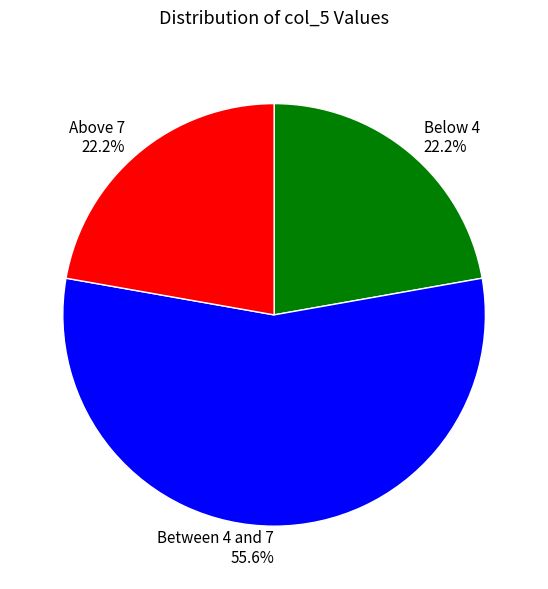

How many slices are in this pie chart?

3